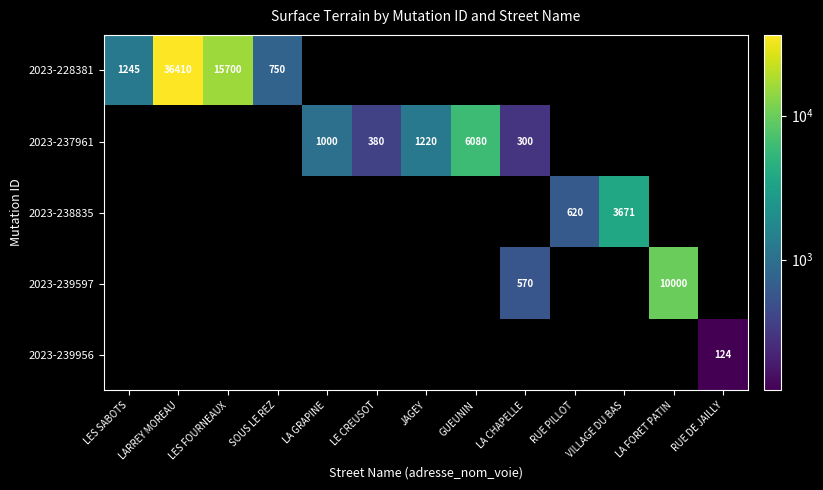

The value of 2023-237961 at GUEUNIN is 6080. True or false?

True